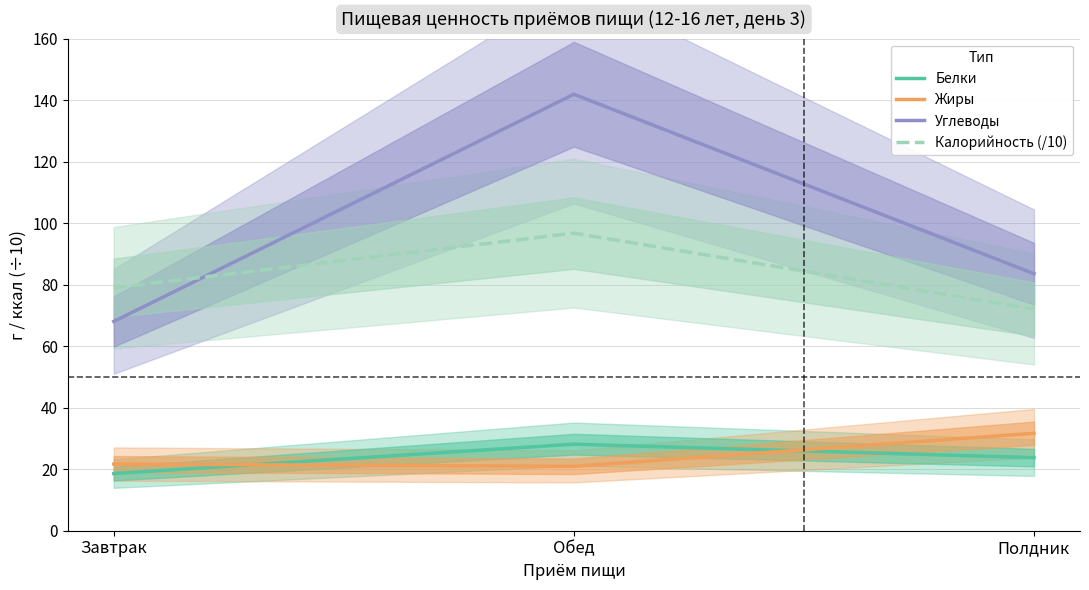

Read the Жиры value at Полдник.

31.7